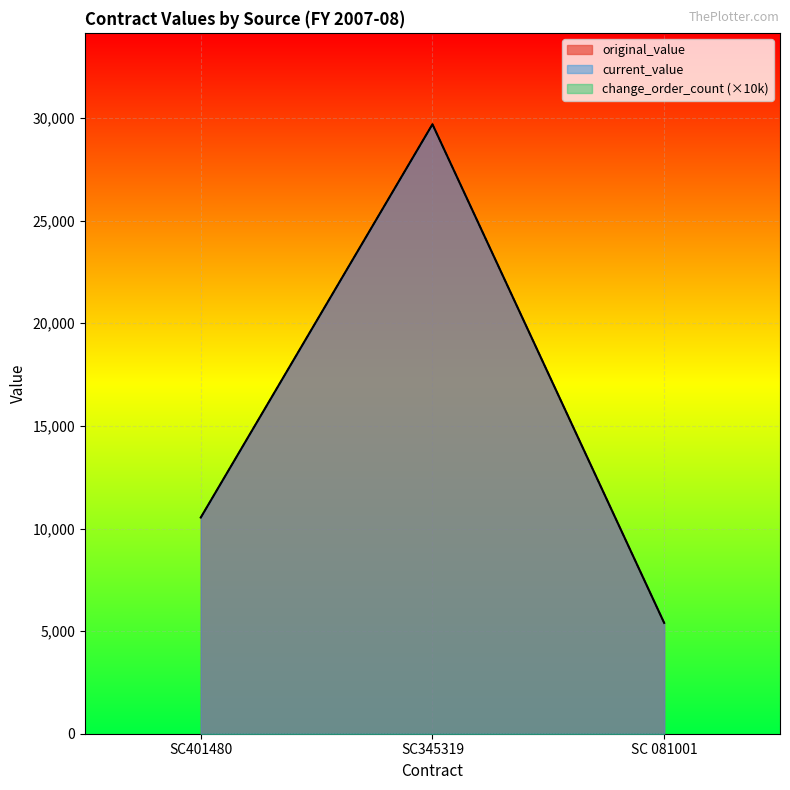

What is the value of the original_value point at the 1st from the left?

10534.5